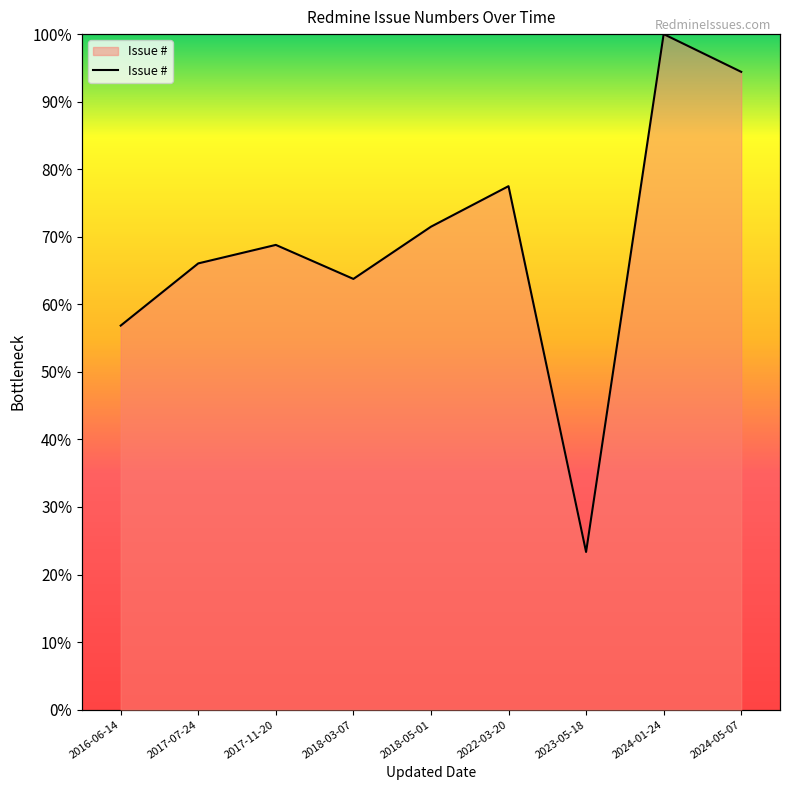

How many lines are shown in the chart?

1